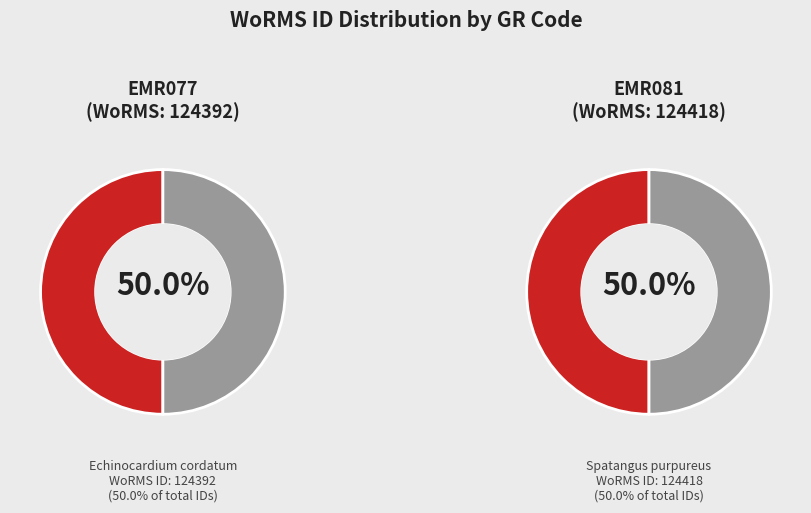

Which slice is the smallest?

Echinocardium cordatum